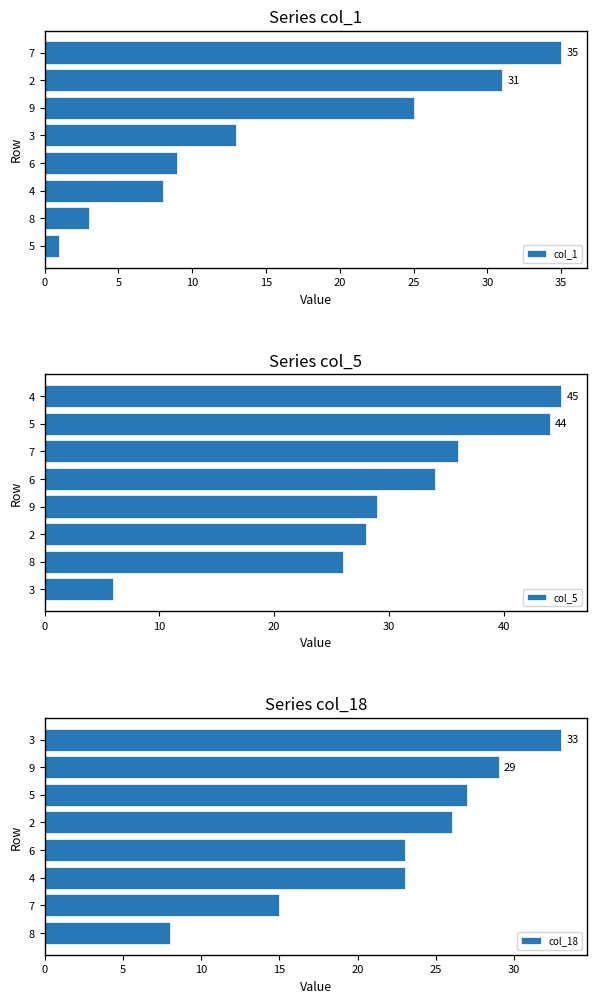

Rank the categories by col_5 value from highest to lowest.

4, 5, 7, 6, 9, 2, 8, 3